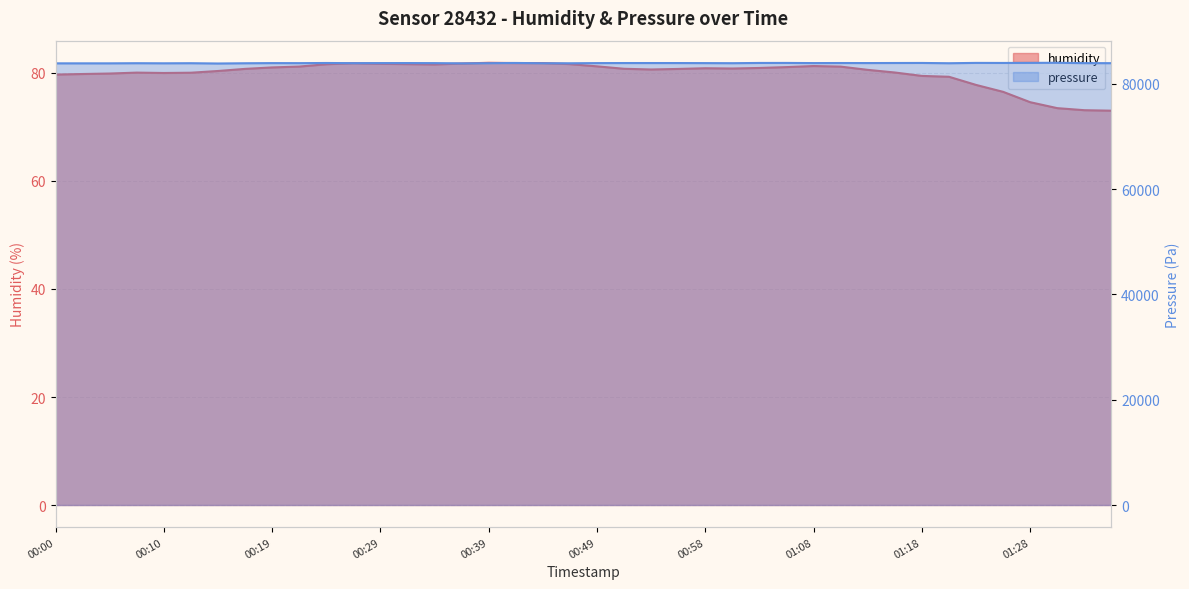

What value does the pressure series have at 2023-02-28T00:17?

83939.3